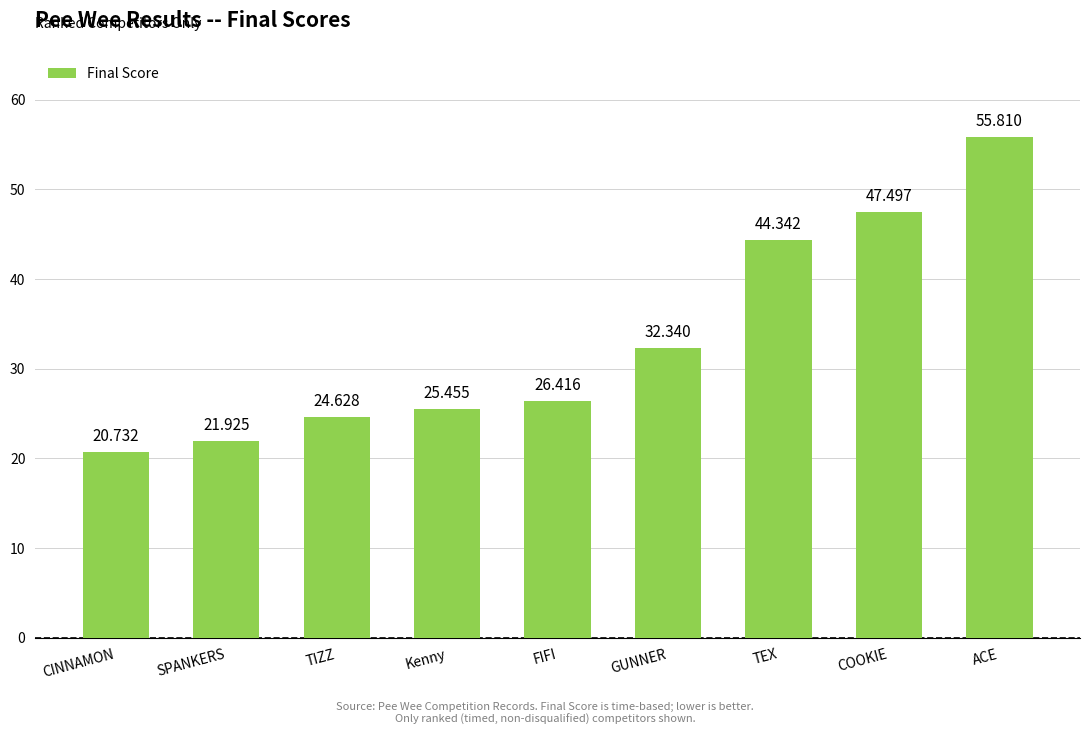

True or false: the data shows 6.2 at TIZZ.

False